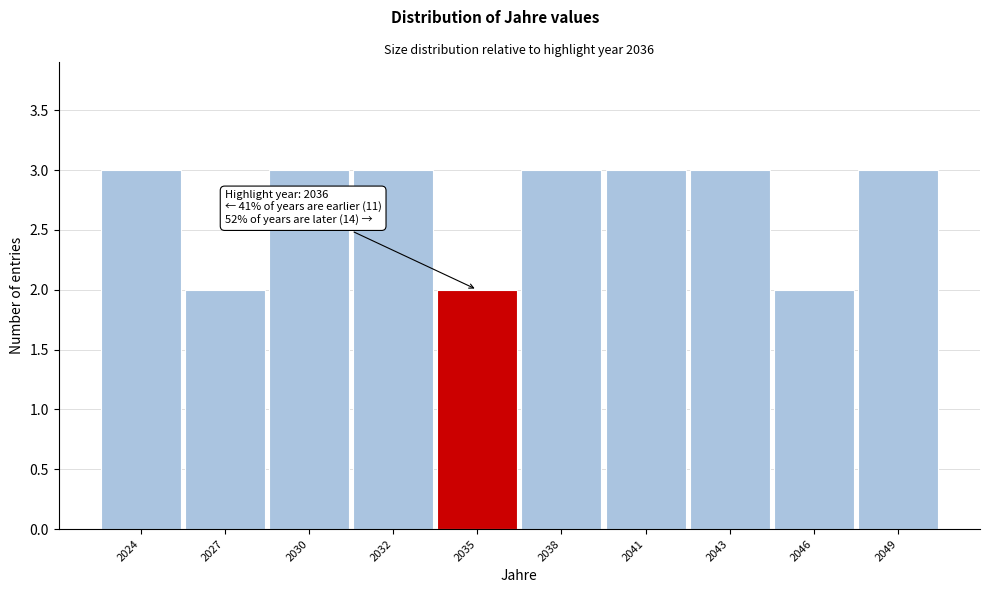

Reading left to right, list all the values displayed in this chart.

3	2	3	3	2	3	3	3	2	3